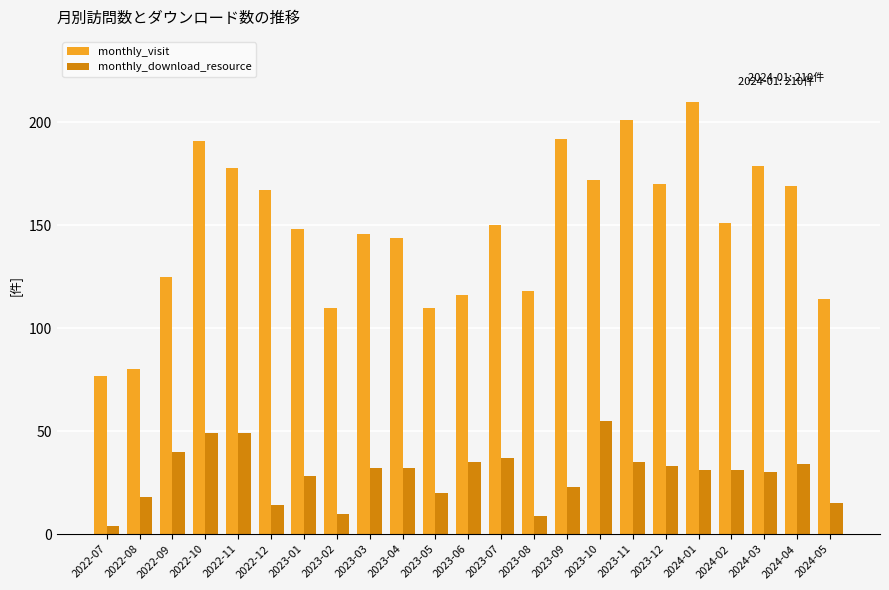

What is the approximate value of monthly_download_resource at 2023-02, to the nearest 10?

10